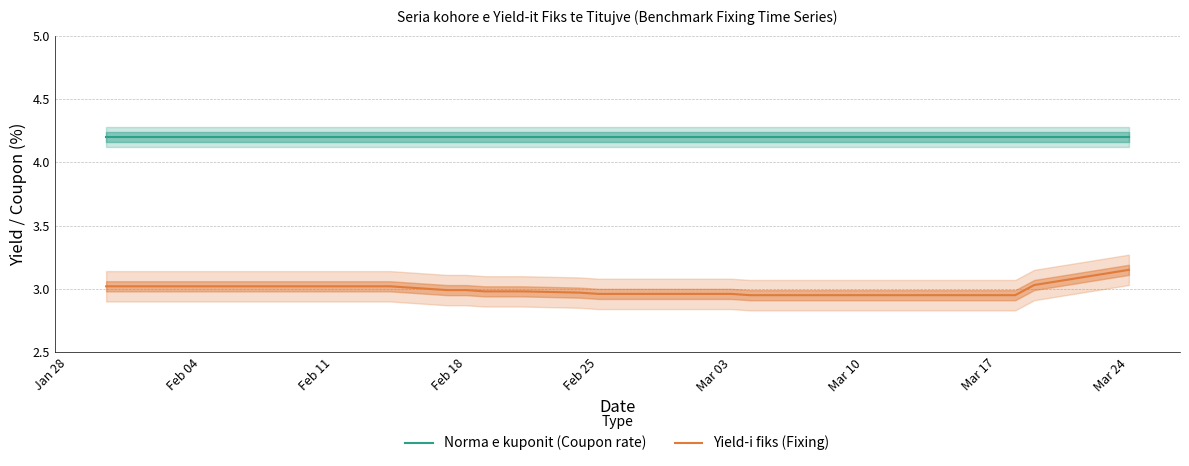

True or false: Norma e kuponit (Coupon rate) and Yield-i fiks (Fixing) cross at least once.

False